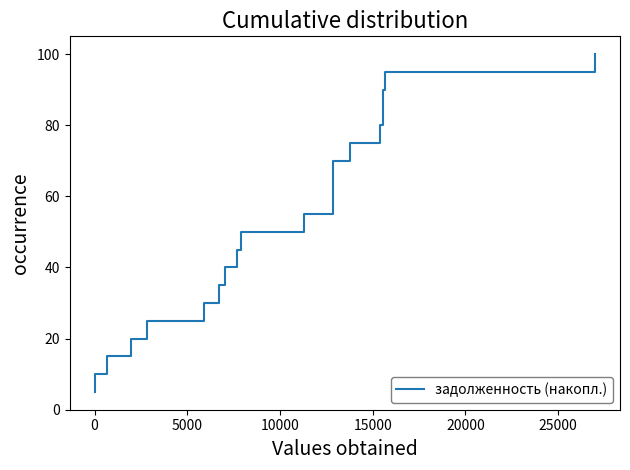

What is the minimum value shown in the chart?

5.0